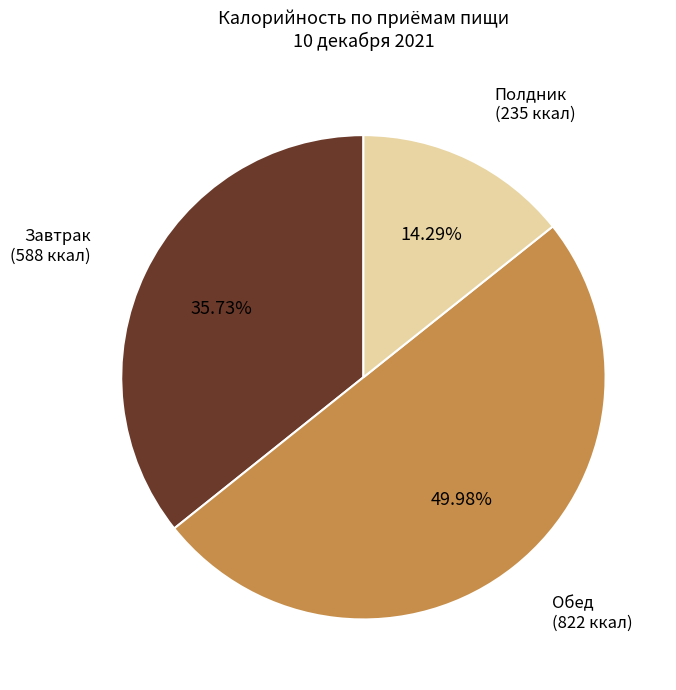

Which category has the smallest portion of the pie?

Полдник